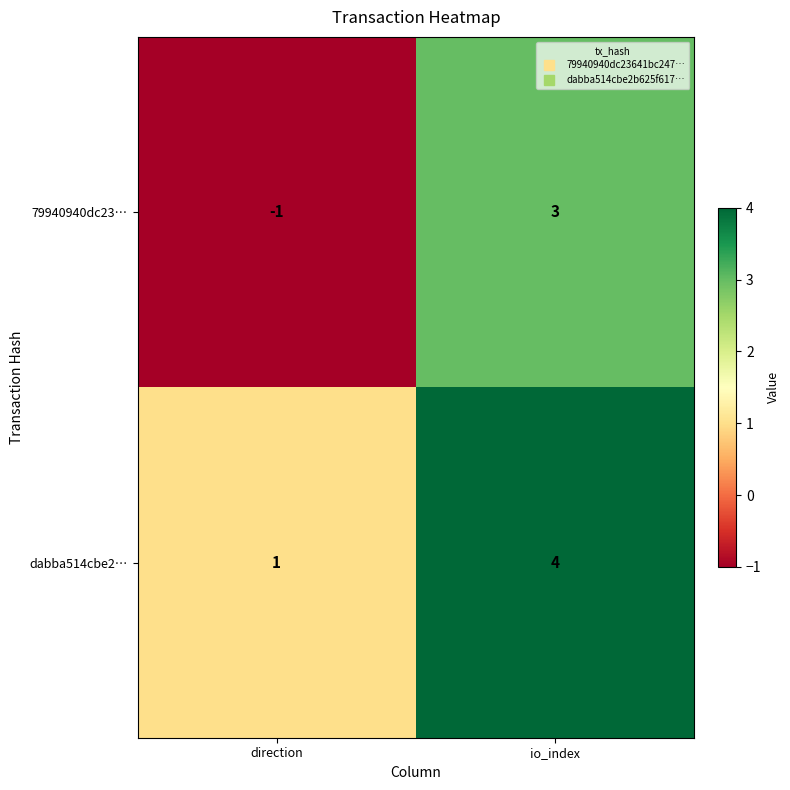

True or false: 79940940dc23… has a value of -1 at direction.

True